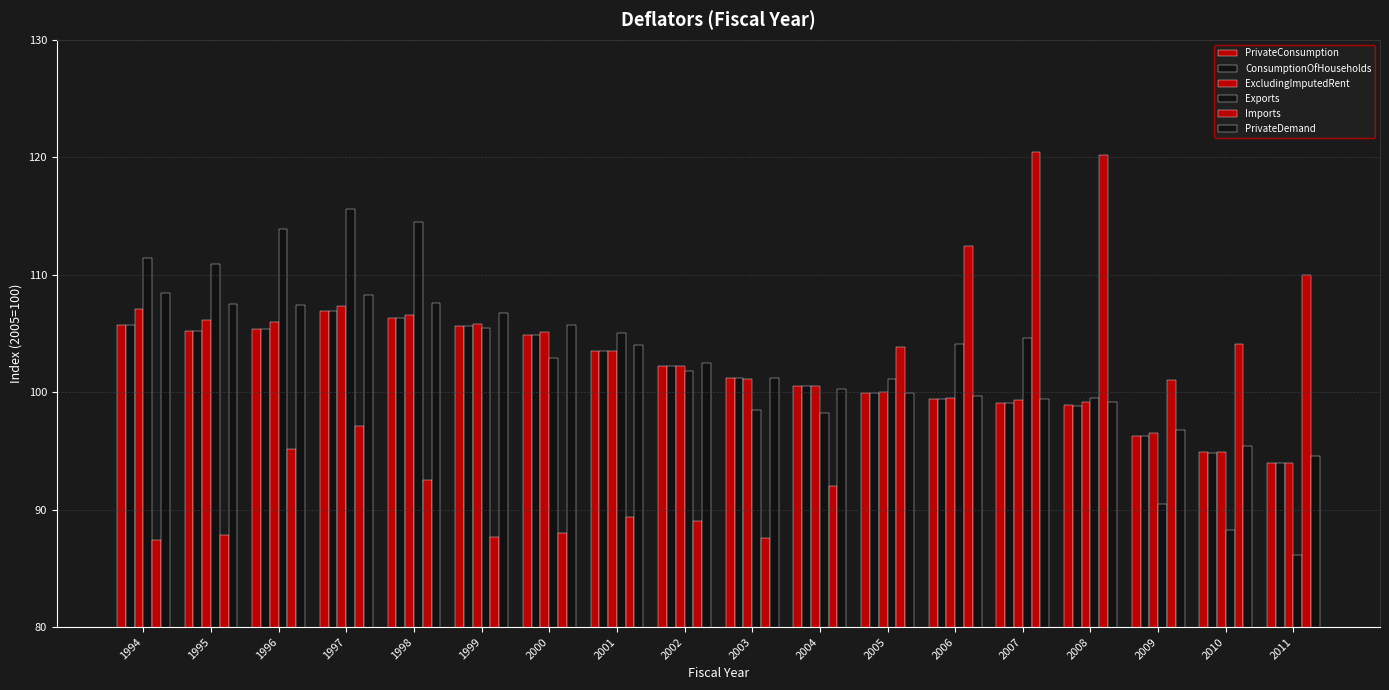

How many data points does each series have?

18